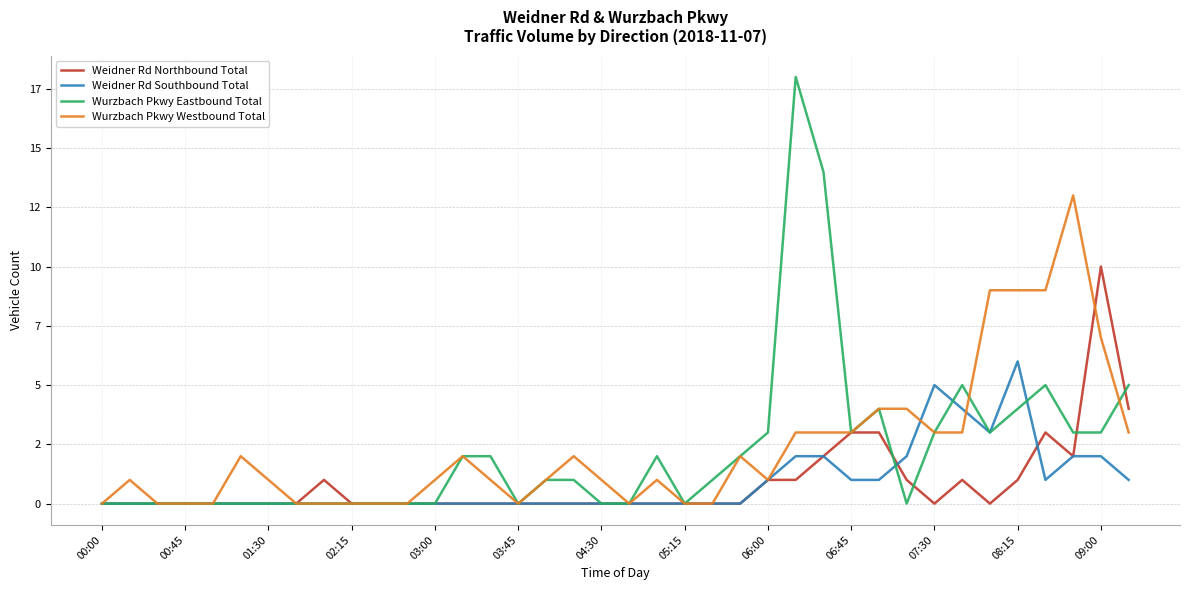

Does the chart have visible grid lines?

Yes